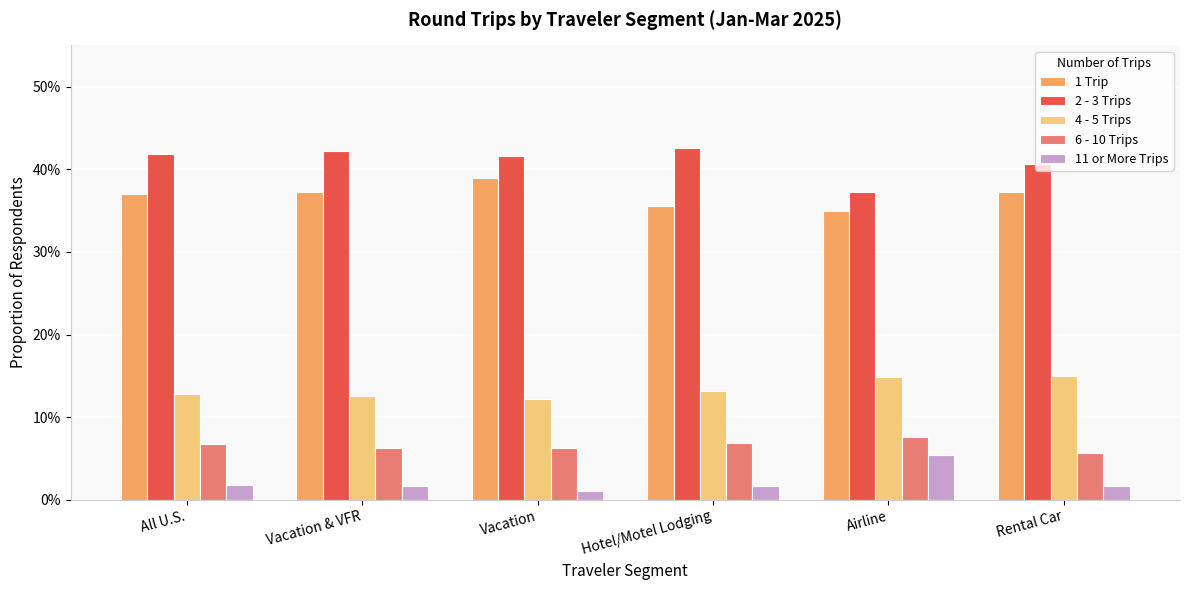

What is the average value of the 2 - 3 Trips series?

0.4